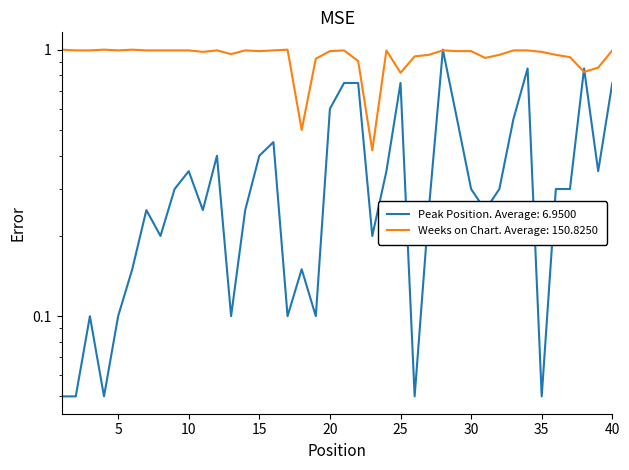

Read the Peak Position value at 29.

0.6